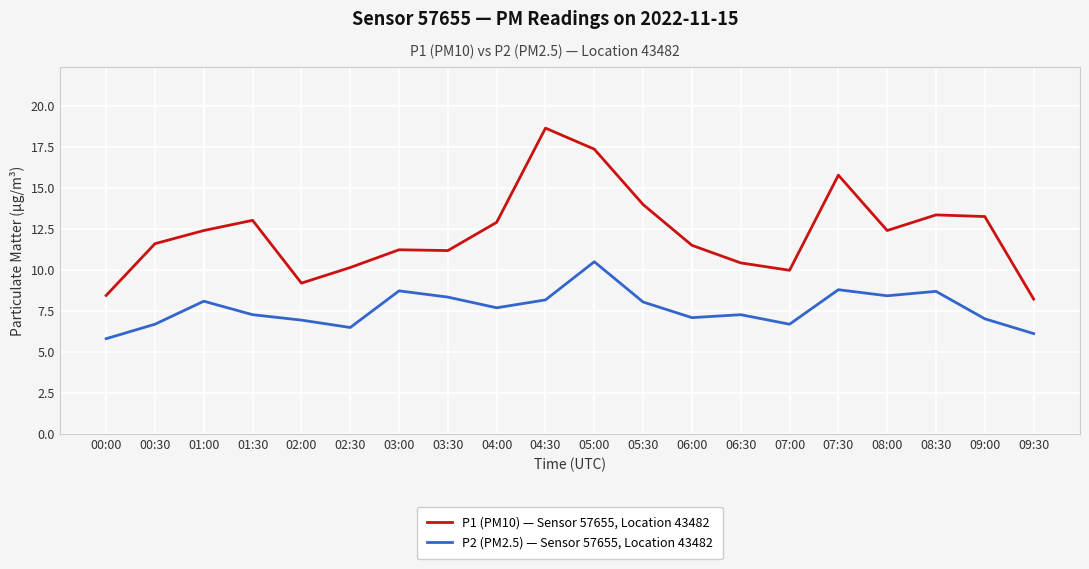

Where does the P2 (PM2.5) — Sensor 57655, Location 43482 series first go above 7?

01:00